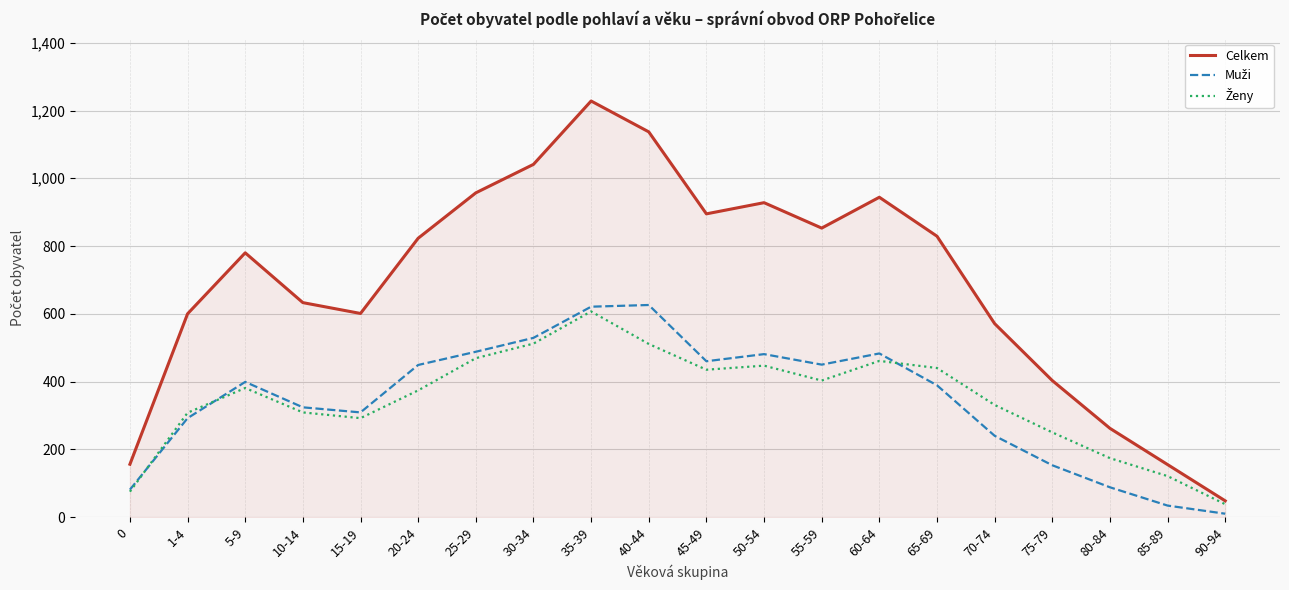

True or false: Celkem has a value of 48 at 90-94.

True